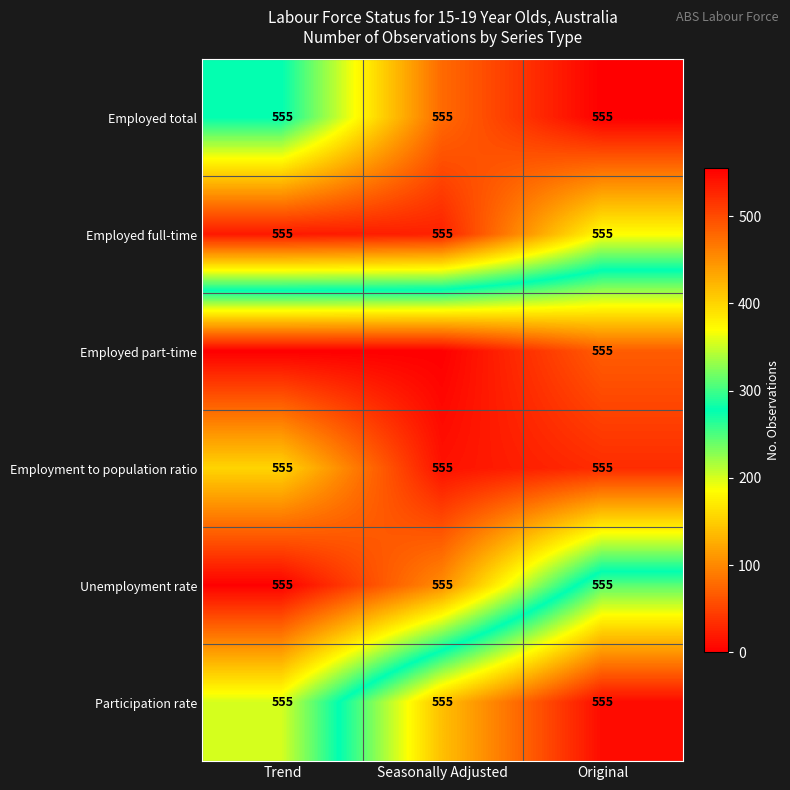

What is the lowest value of the Participation rate series?

555